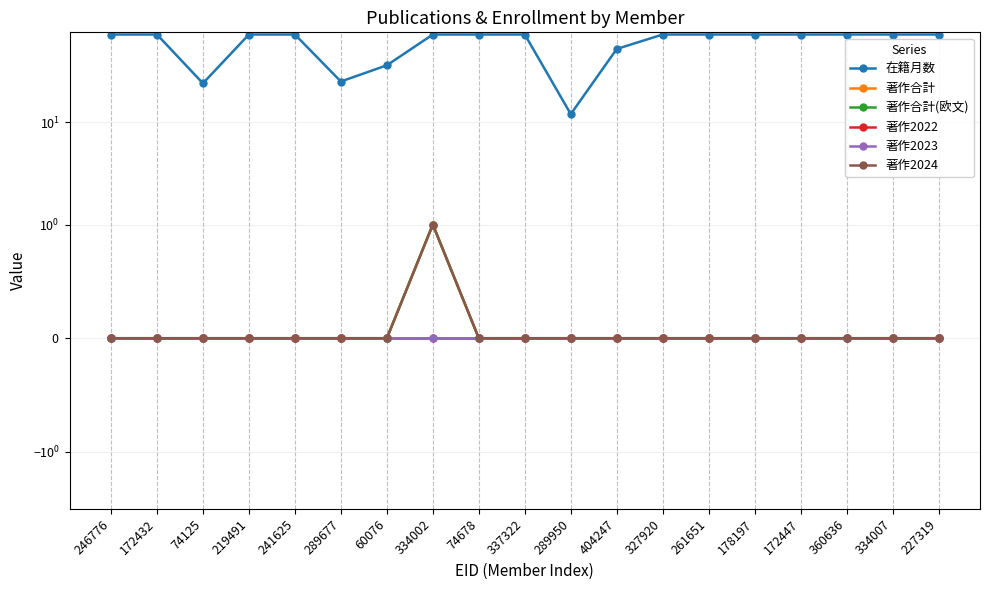

True or false: 著作2022 and 著作2024 intersect in this chart.

False